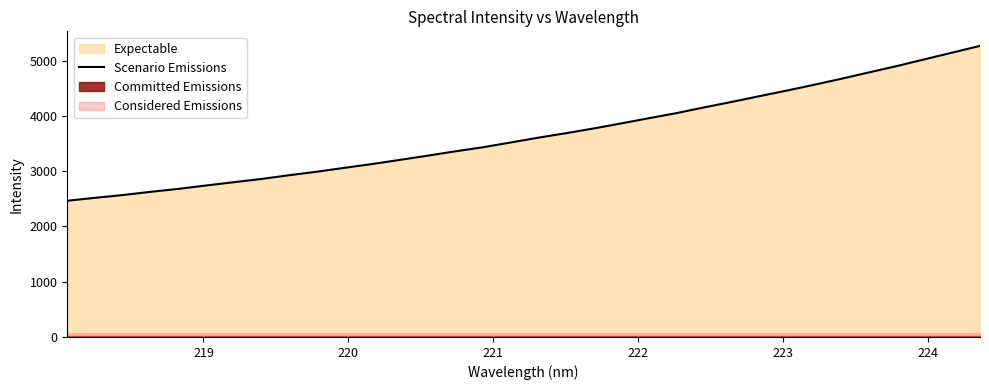

What is the highest value of the Scenario Emissions series?

5264.5